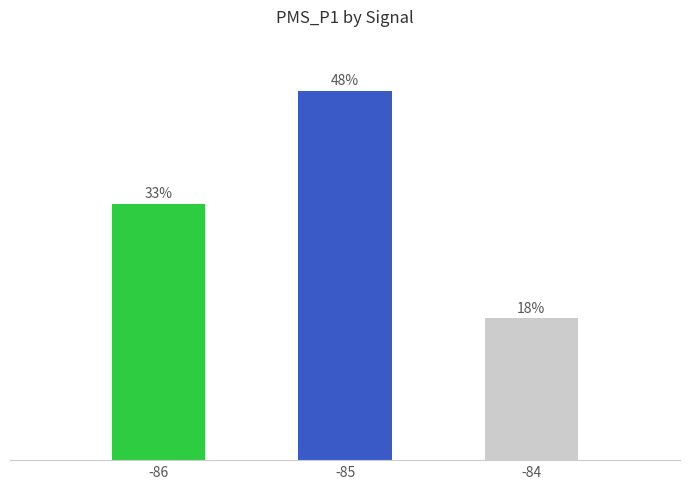

Which has a higher value, -84 or -85?

-85